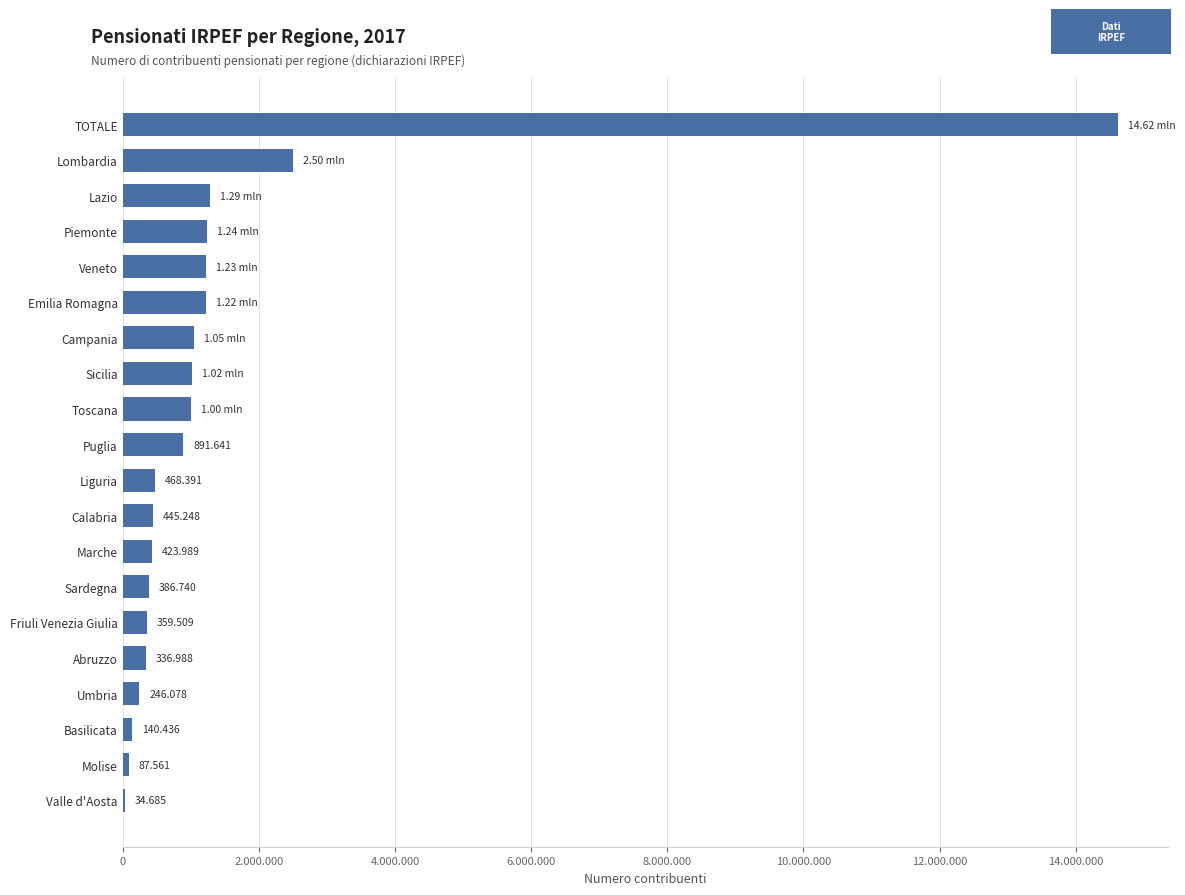

Are the bars horizontal?

Yes